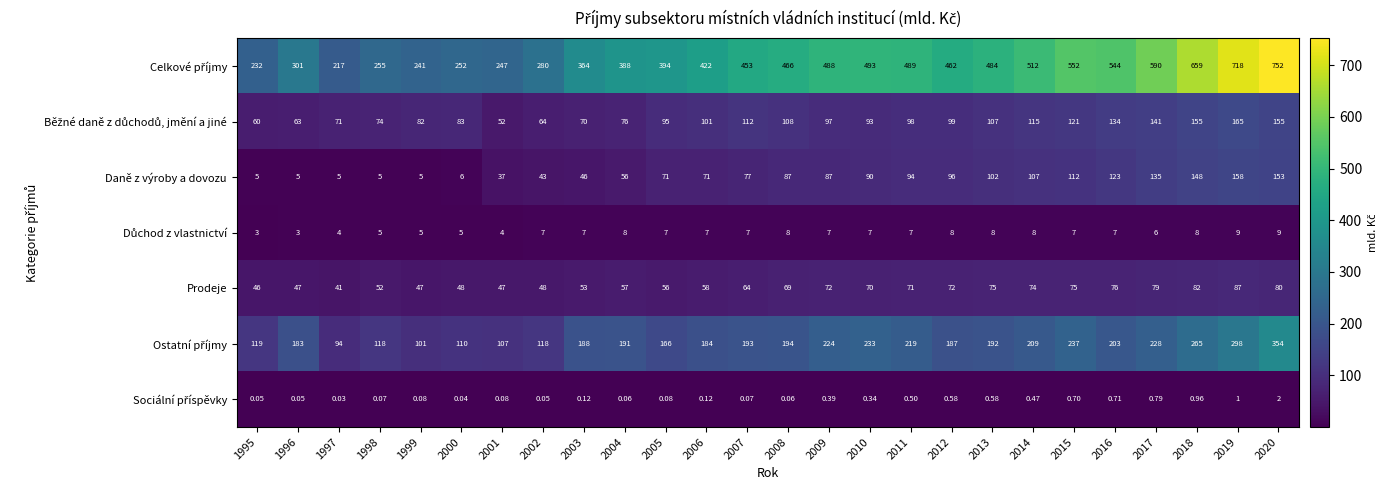

At 2002, list the series in order from largest to smallest.

Celkové příjmy, Ostatní příjmy, Běžné daně z důchodů, jmění a jiné, Prodeje, Daně z výroby a dovozu, Důchod z vlastnictví, Sociální příspěvky